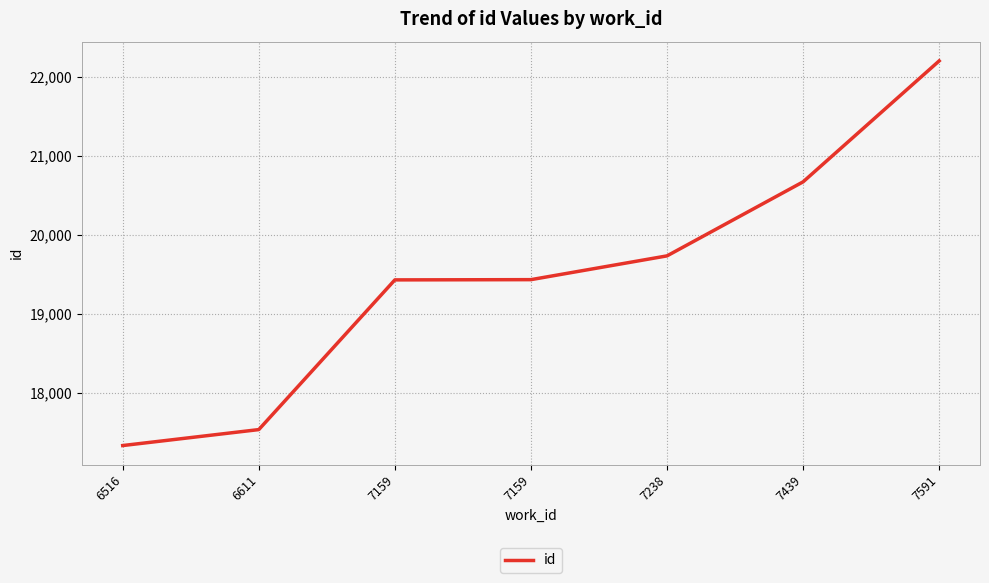

How many values are below 19435?

3